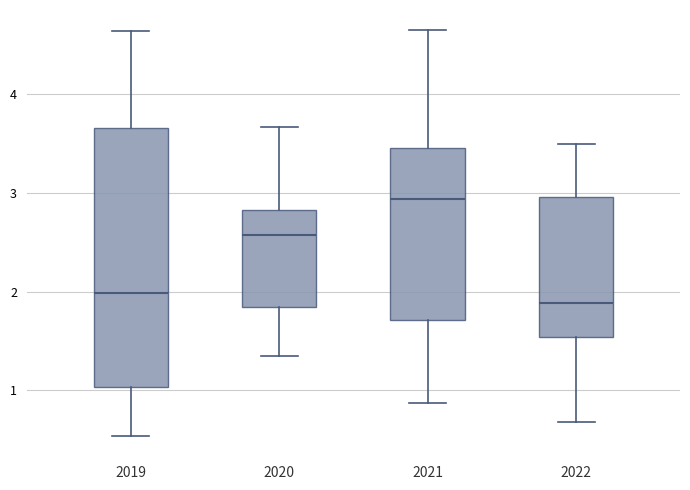

Reading left to right, transcribe this box plot: for each box, give where its median line is, the range the box spans, and where its two whiskers end, as read against the y-axis. The values are not printed on the chart, so give them approximately, as read against the axis.

2019: median 2.0, box 1.0 to 3.7, whiskers 0.5 to 4.6
2020: median 2.6, box 1.8 to 2.8, whiskers 1.4 to 3.7
2021: median 2.9, box 1.7 to 3.5, whiskers 0.9 to 4.6
2022: median 1.9, box 1.5 to 3.0, whiskers 0.7 to 3.5